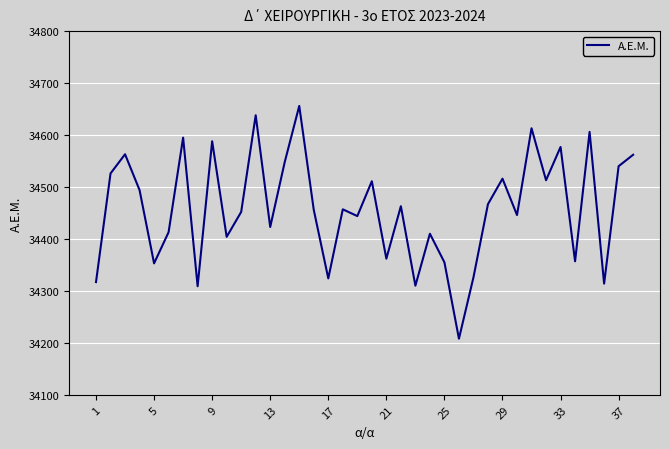

What is the smallest value displayed?

34208